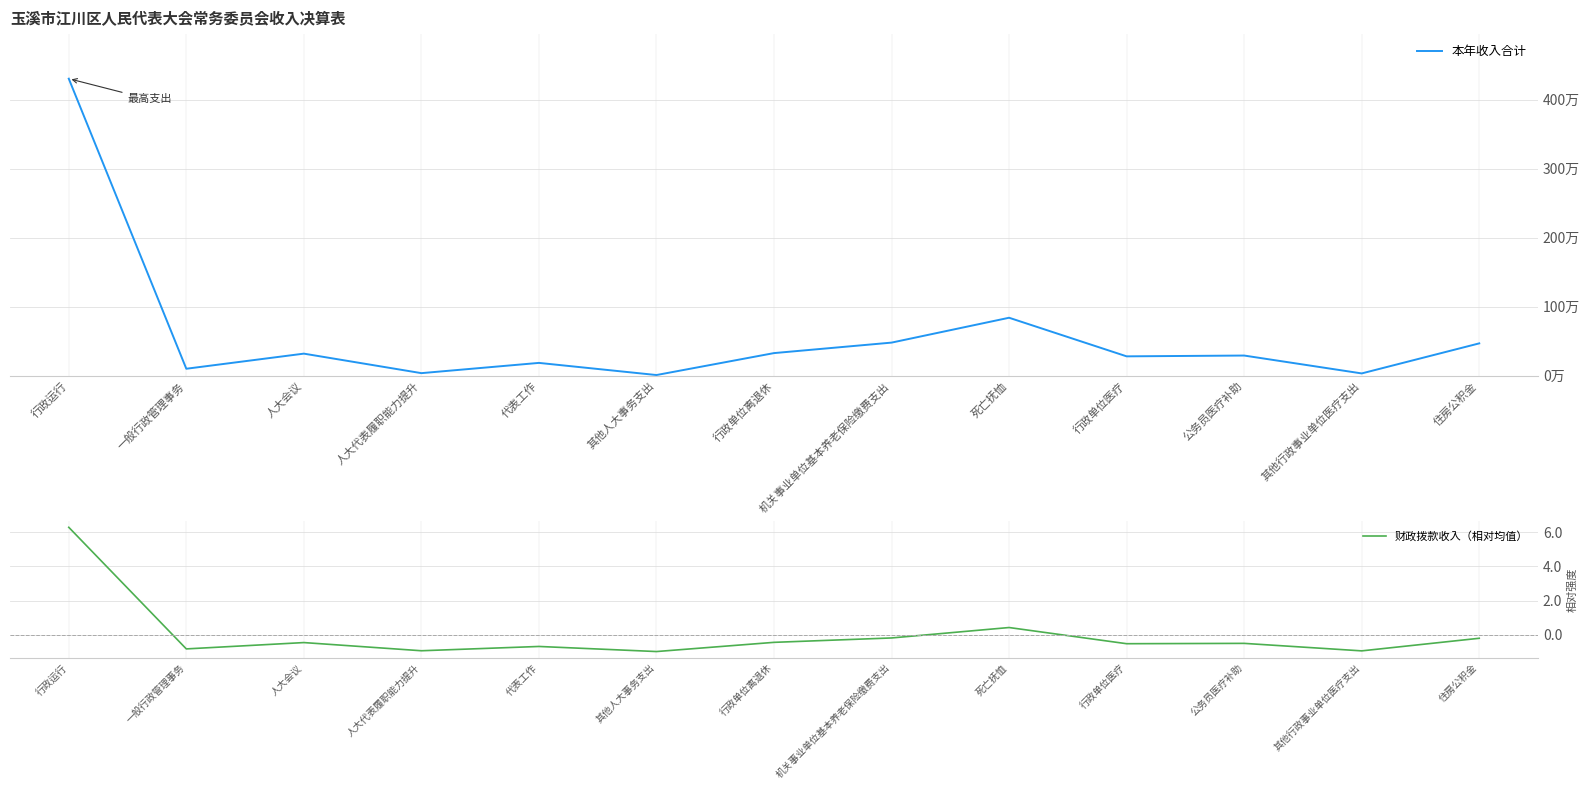

Does the chart have visible grid lines?

Yes